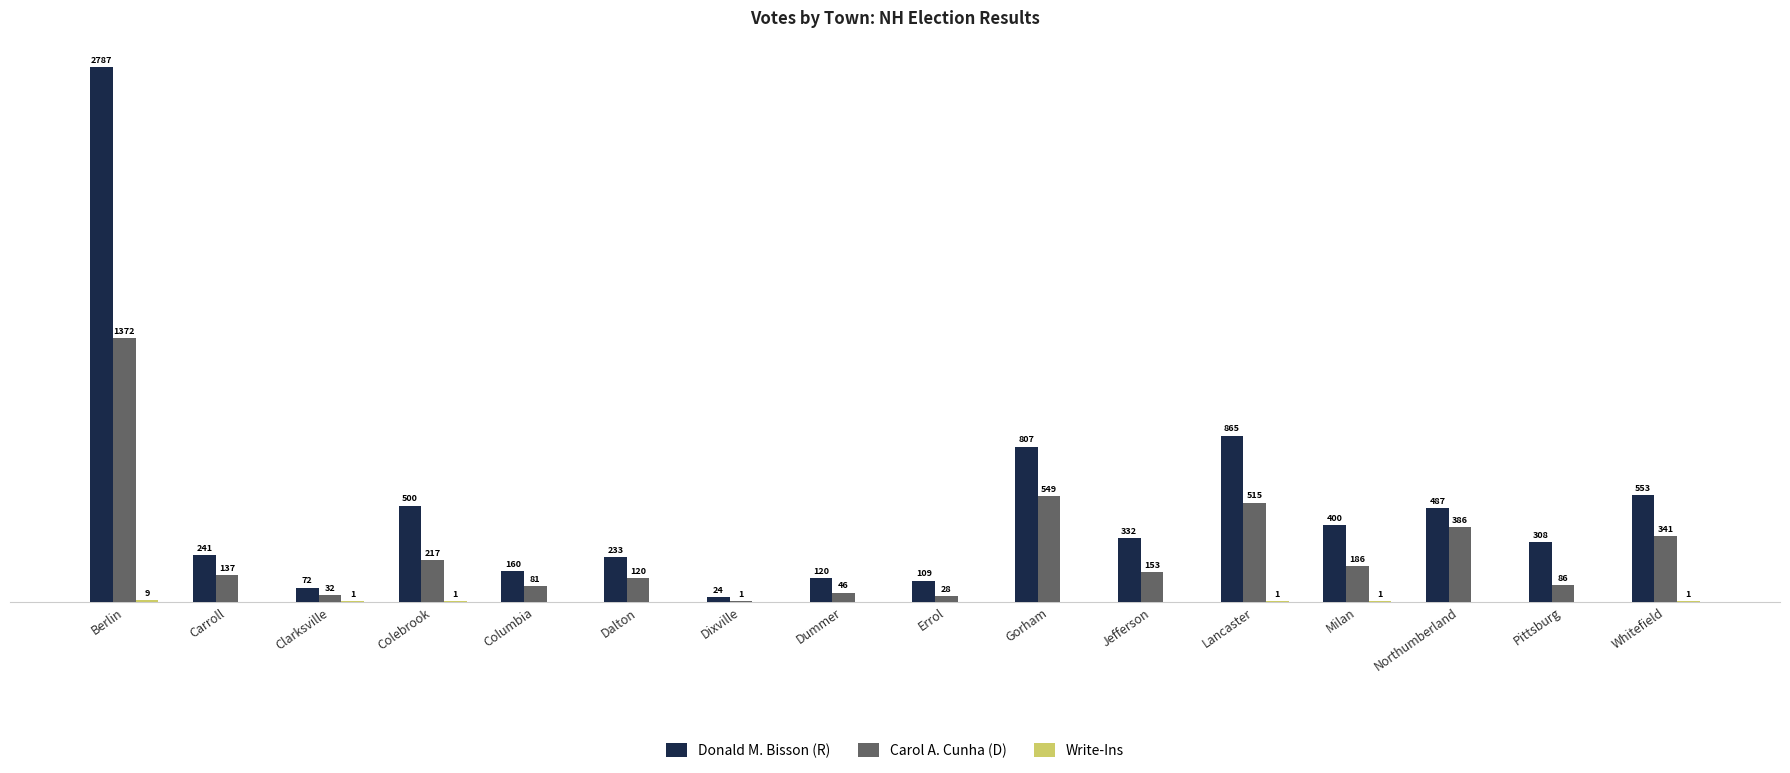

Which series changed the most between Errol and Northumberland?

Donald M. Bisson (R)